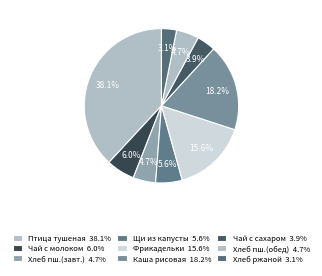

Does any single category account for the majority?

No